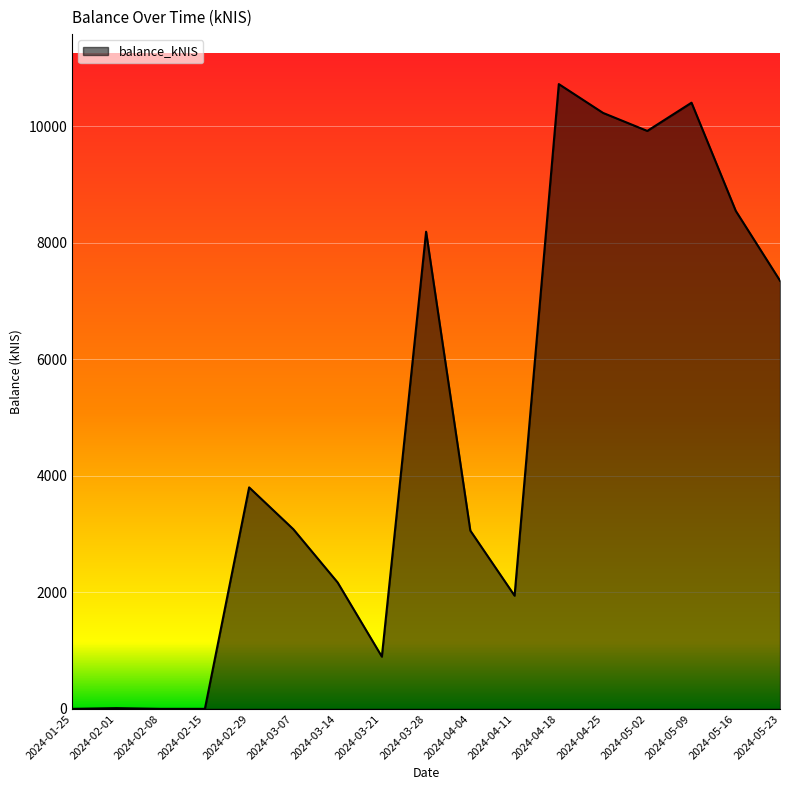

What is the approximate value at 2024-03-07?

3083.6